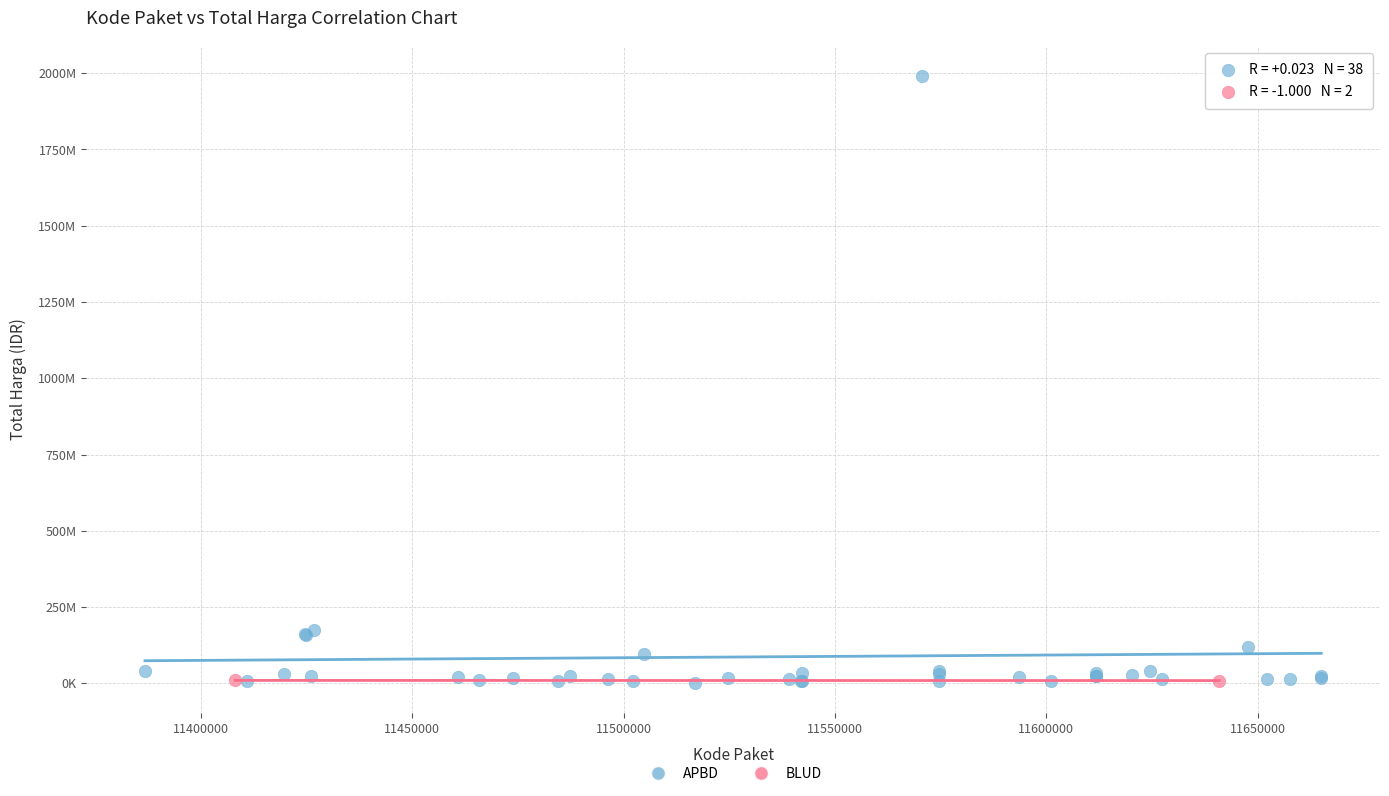

What are all the series names shown in the legend?

APBD, BLUD